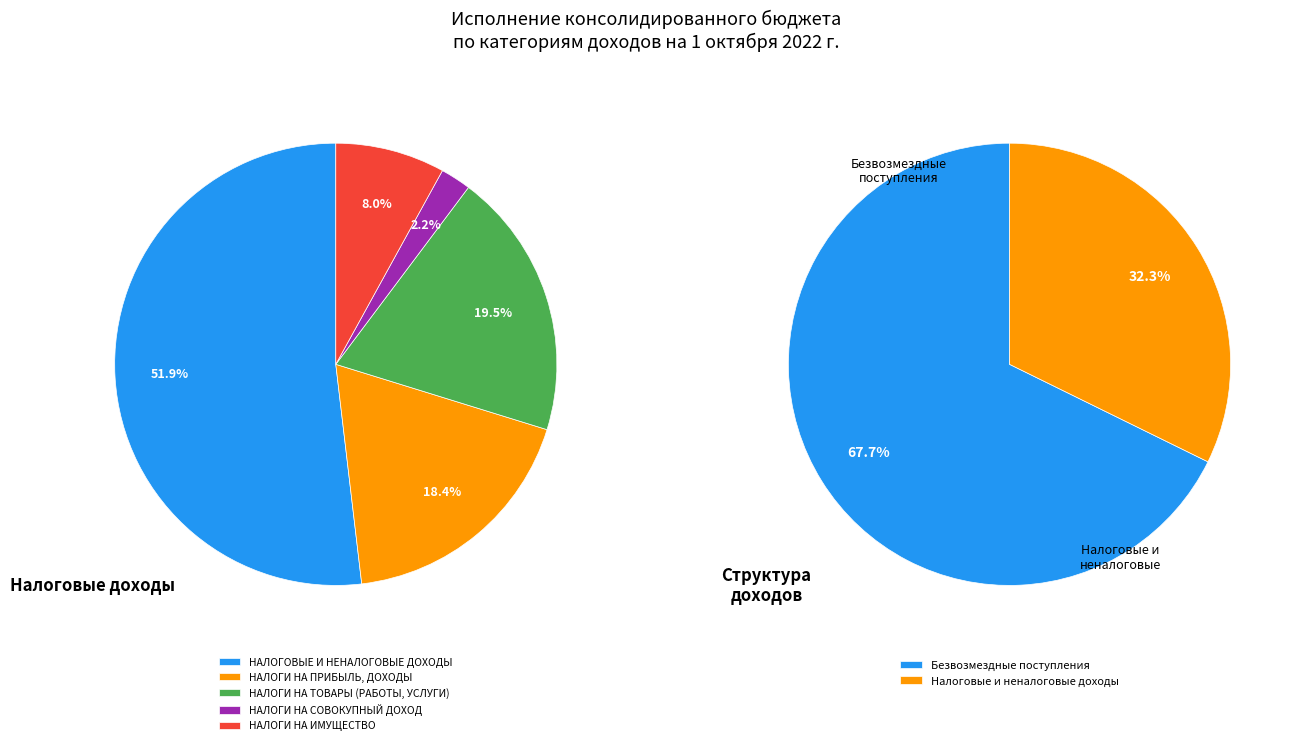

What is the majority slice?

БЕЗВОЗМЕЗДНЫЕ ПОСТУПЛЕНИЯ